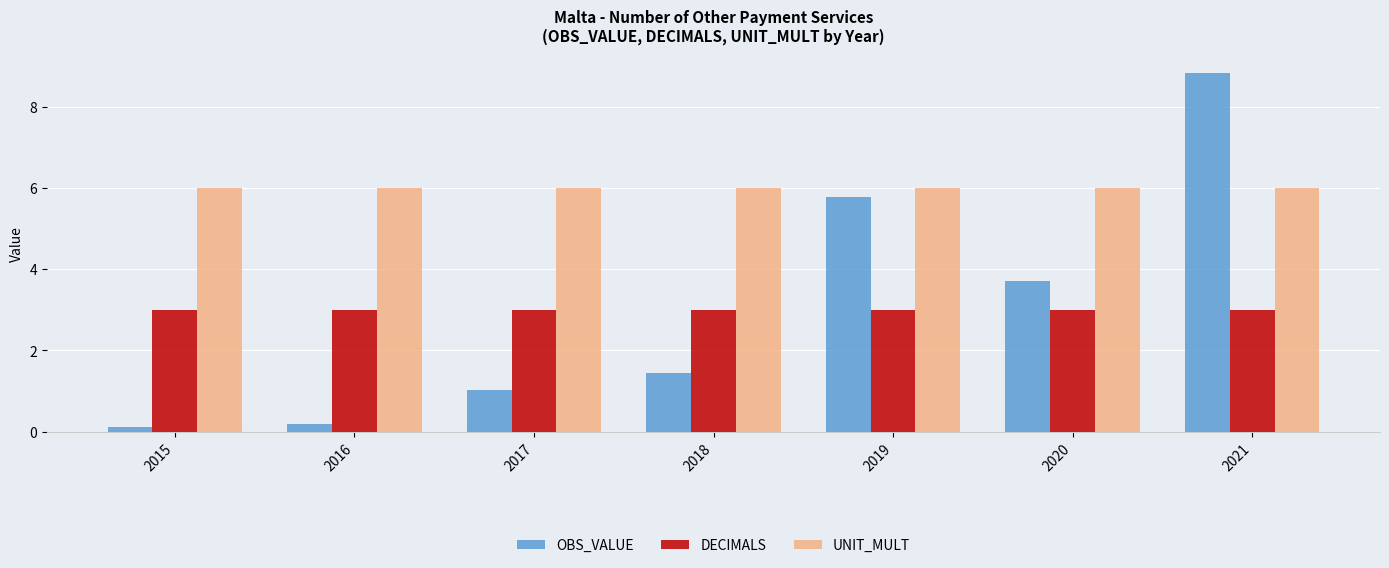

What are all the series names shown in the legend?

OBS_VALUE, DECIMALS, UNIT_MULT